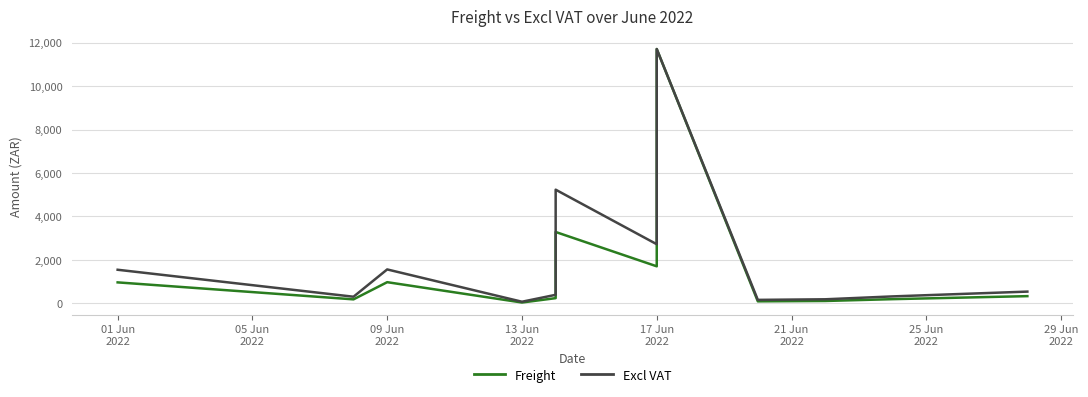

What is the sum of all Freight values?

19862.5